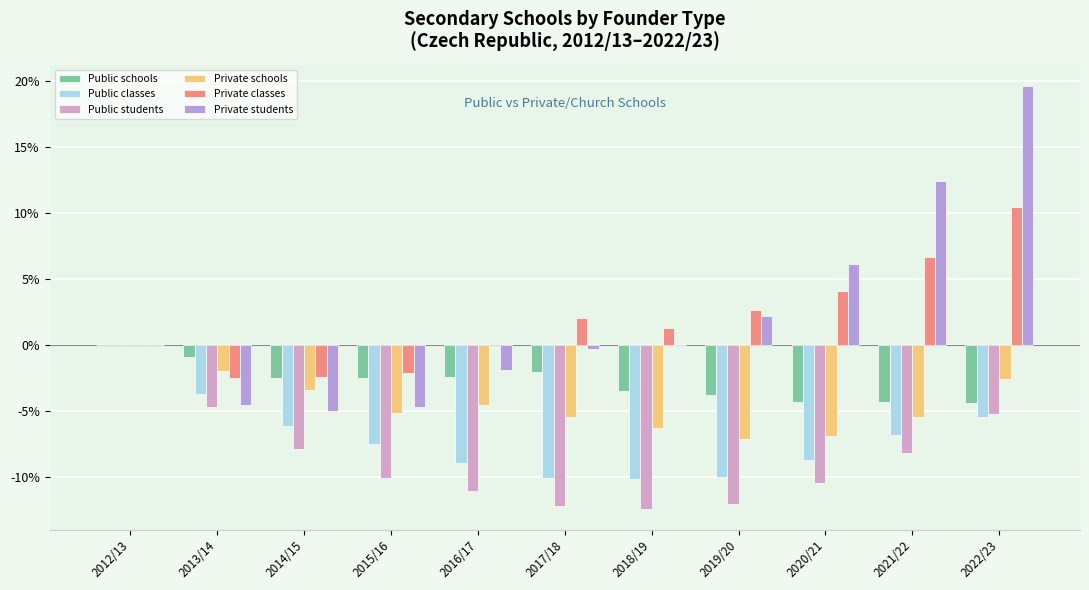

What is the difference between the highest and lowest values at 2019/20?

14.7